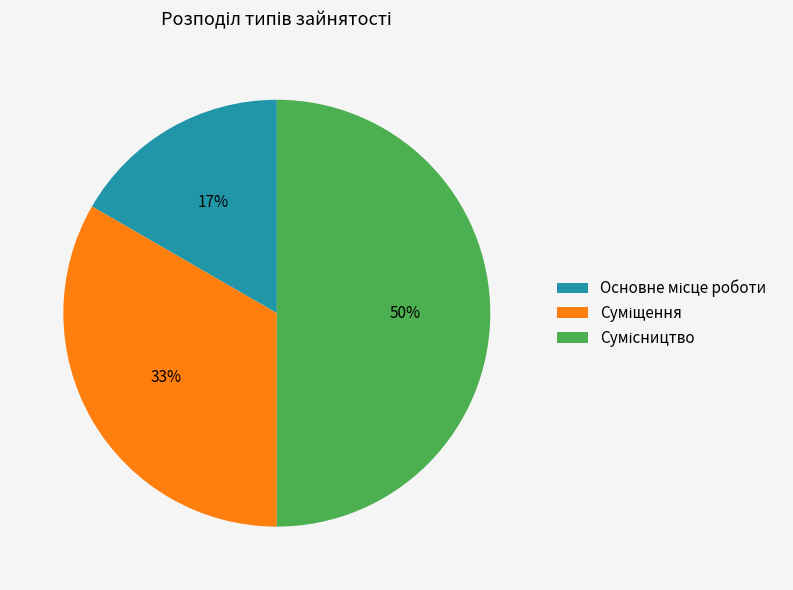

To the nearest percent, what is the average slice percentage?

33%